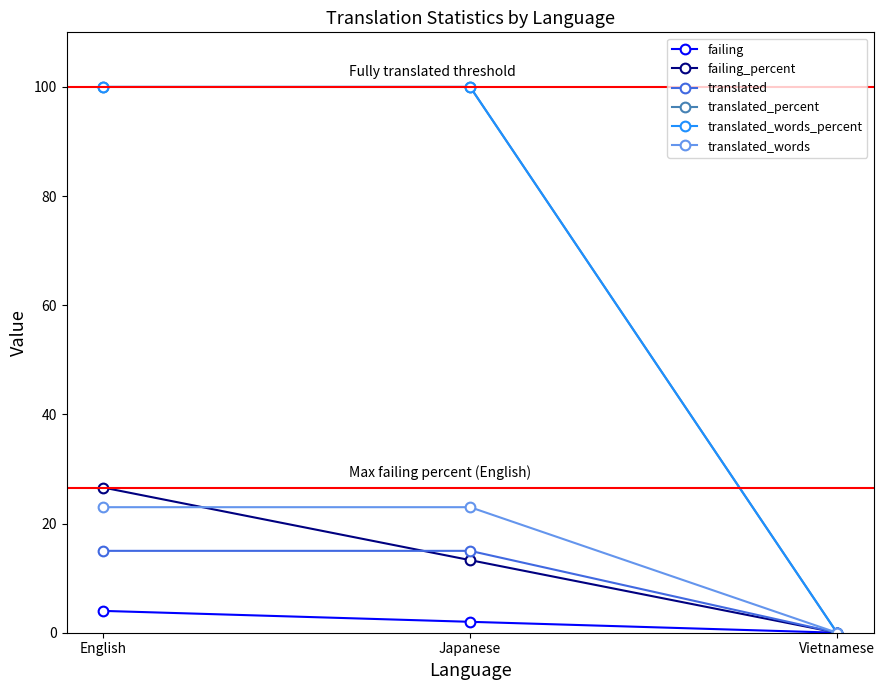

How many translated values are between 0 and 15?

3